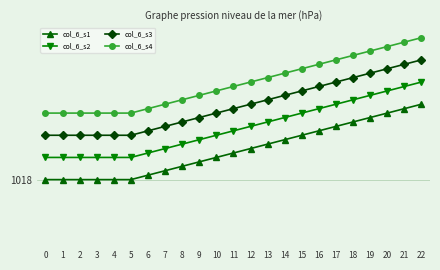

Is this an area chart (filled region under the line)?

No